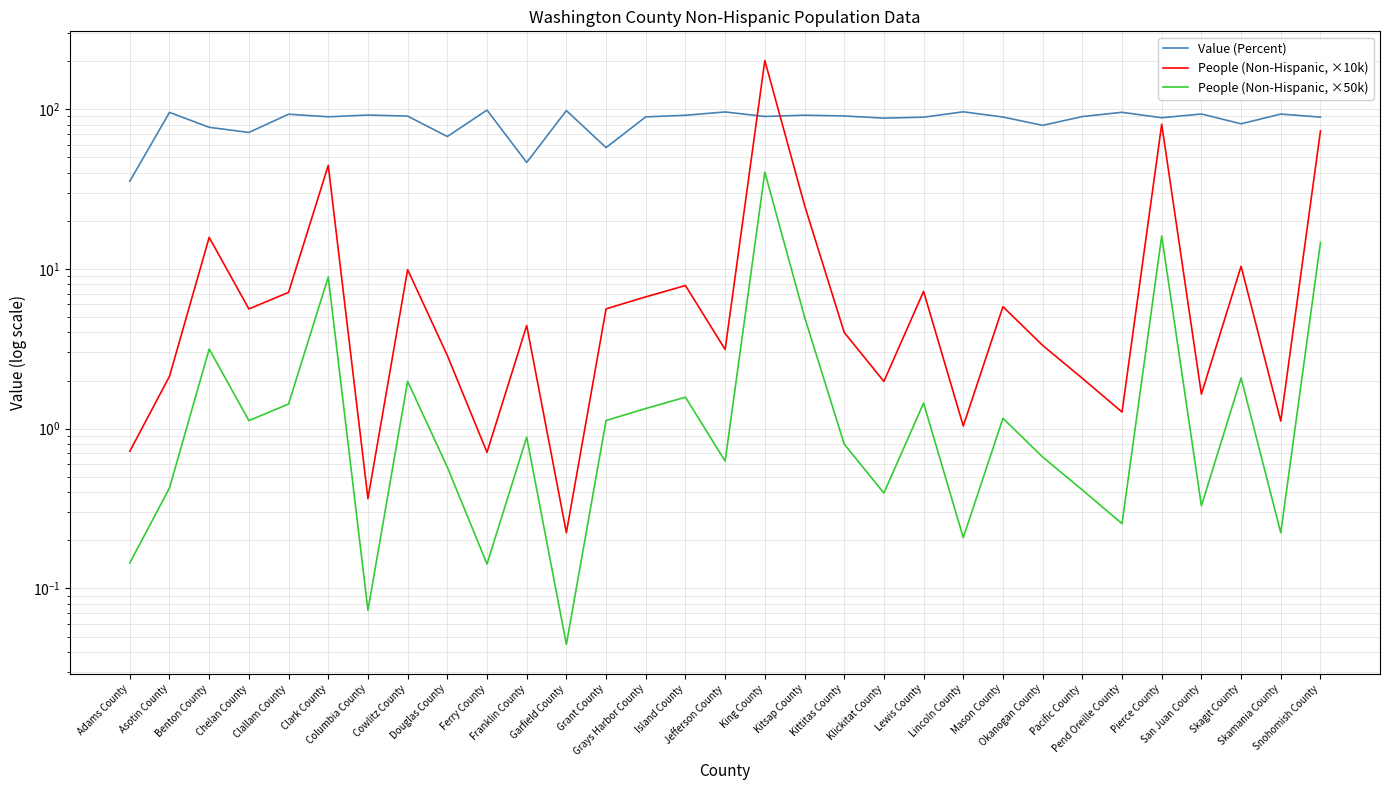

Does the chart have visible grid lines?

Yes